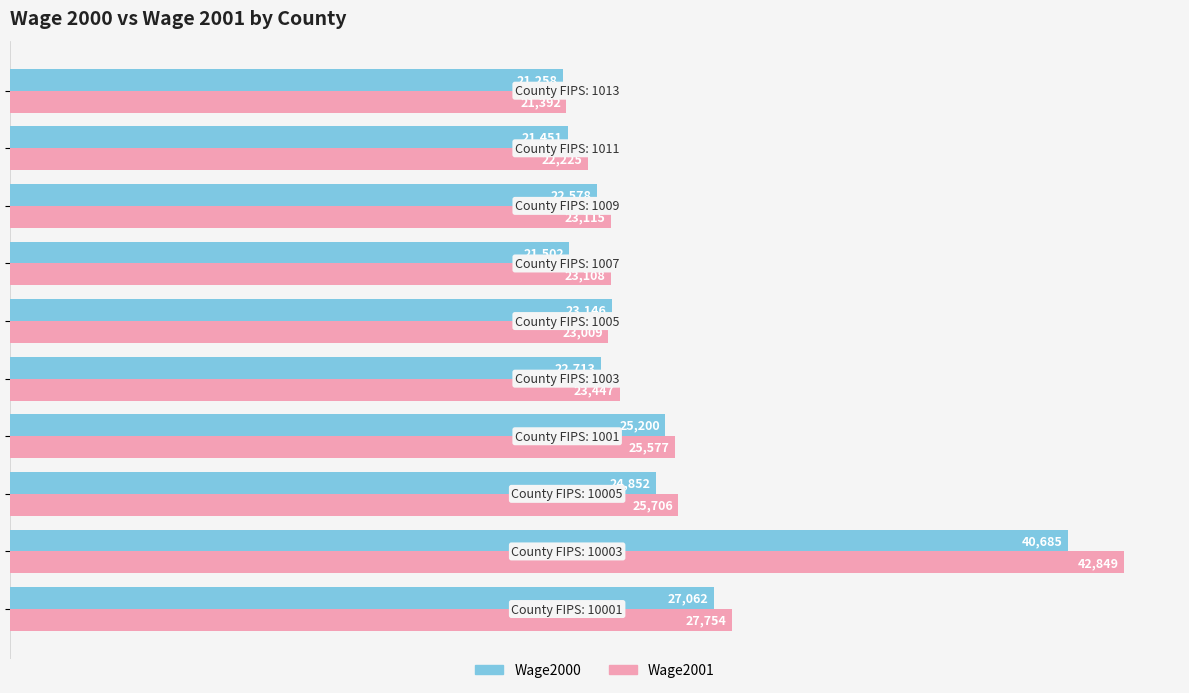

At how many categories does at least one series exceed 22357?

8